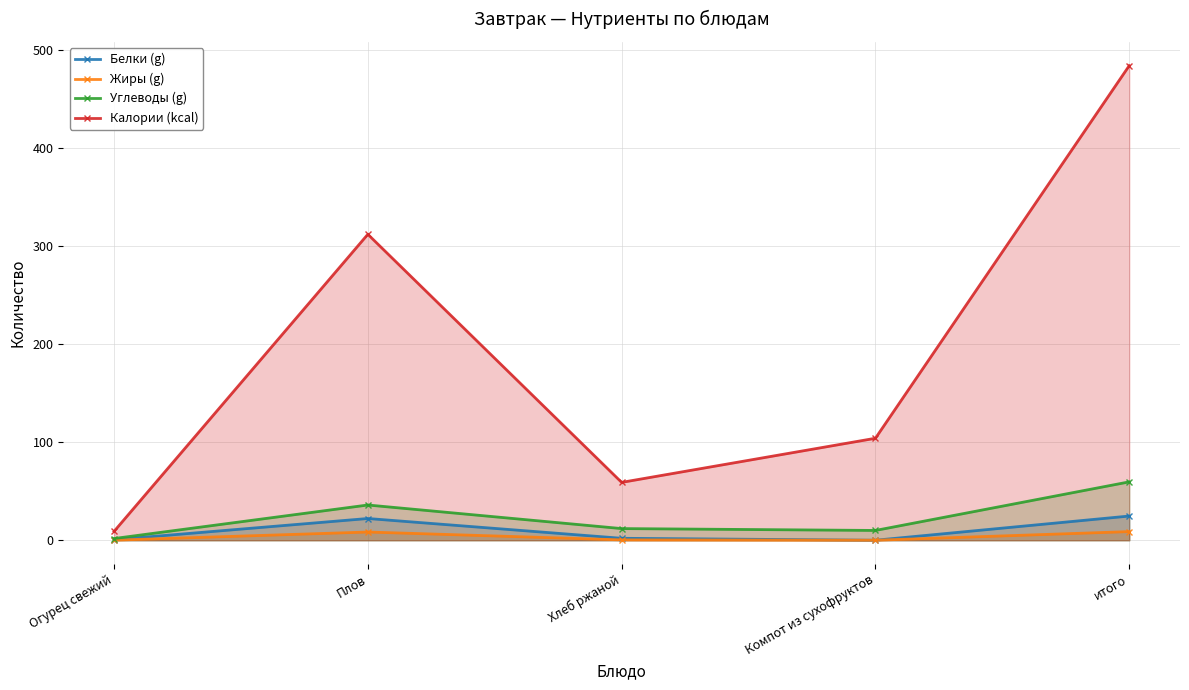

What is the greatest value displayed?

484.0